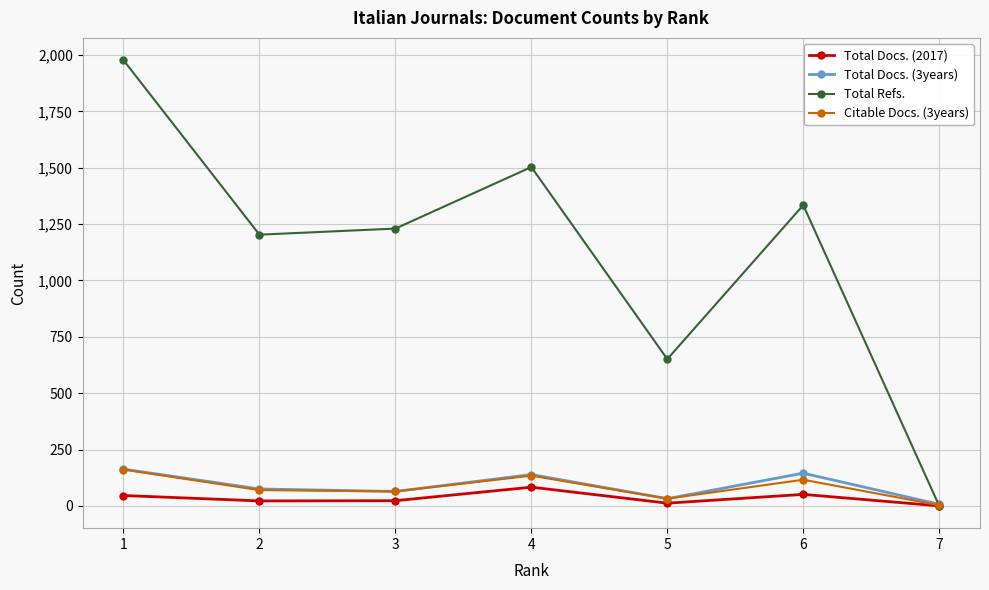

Is it true that Total Docs. (2017) equals 46 at 1?

True